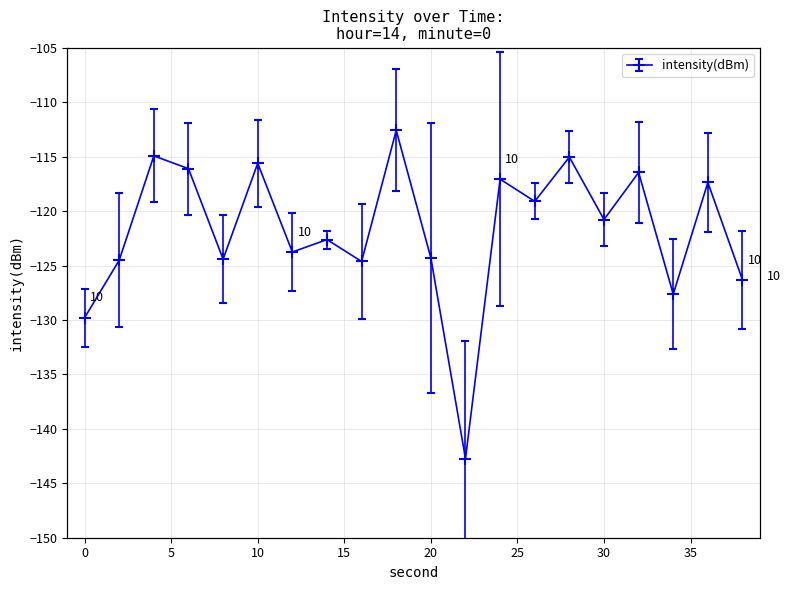

The value at 2 is -124.5. True or false?

True